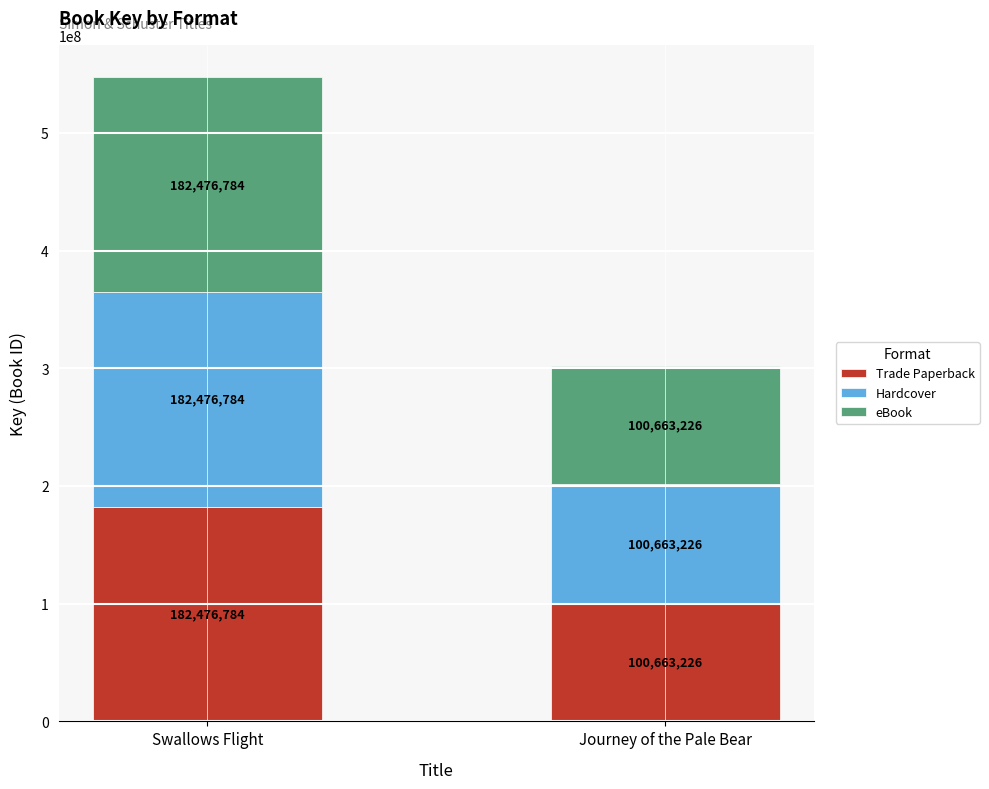

Is it true that Trade Paperback equals 100663226 at Journey of the Pale Bear?

True